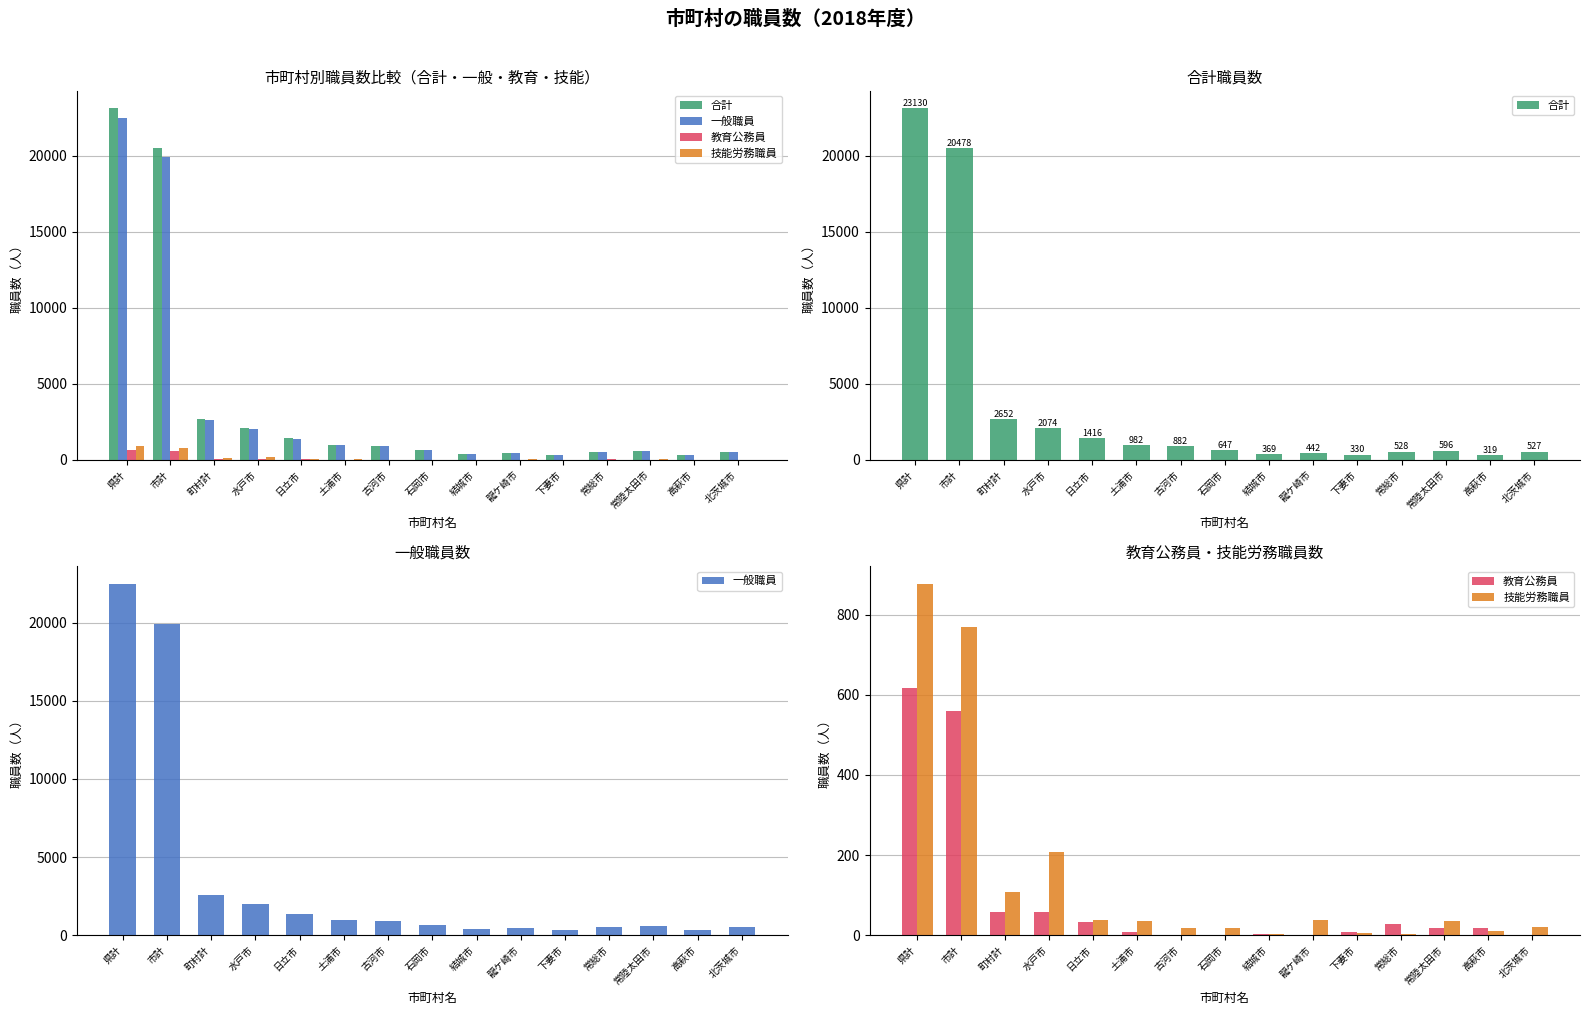

How many data points in 技能労務職員 are above 35?

7